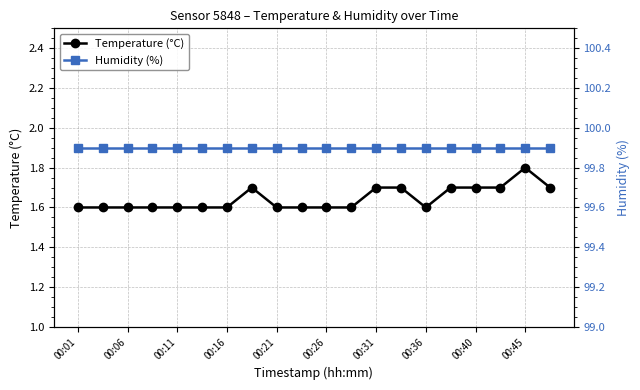

What is the maximum value for Temperature (°C)?

1.8